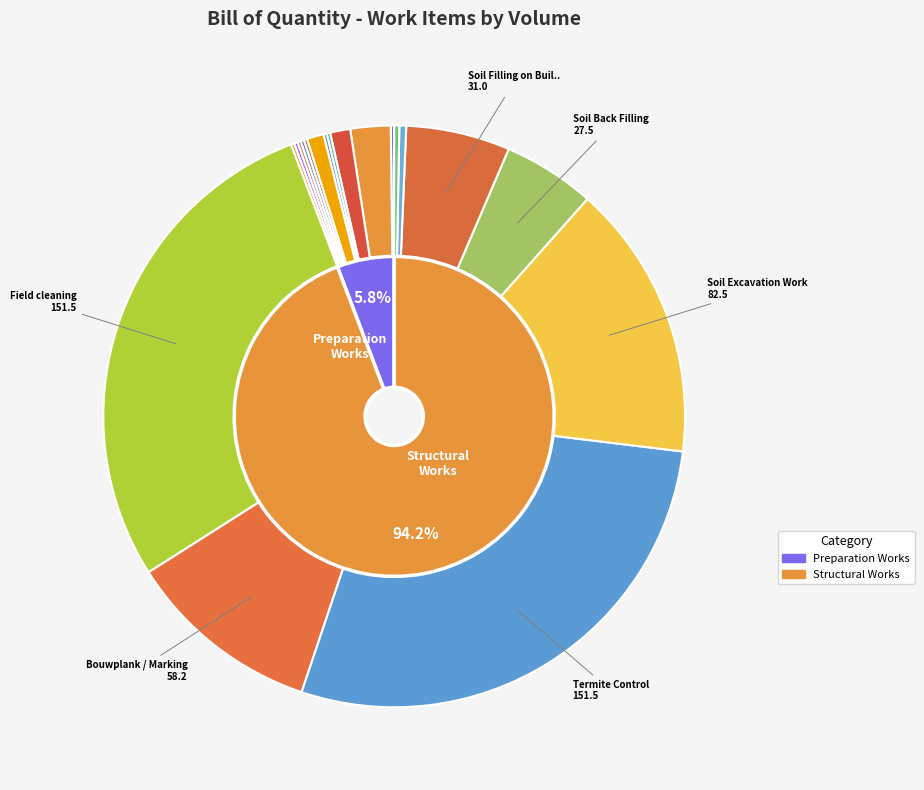

What percentage is the Soil Back Filling slice, to the nearest percent?

5%